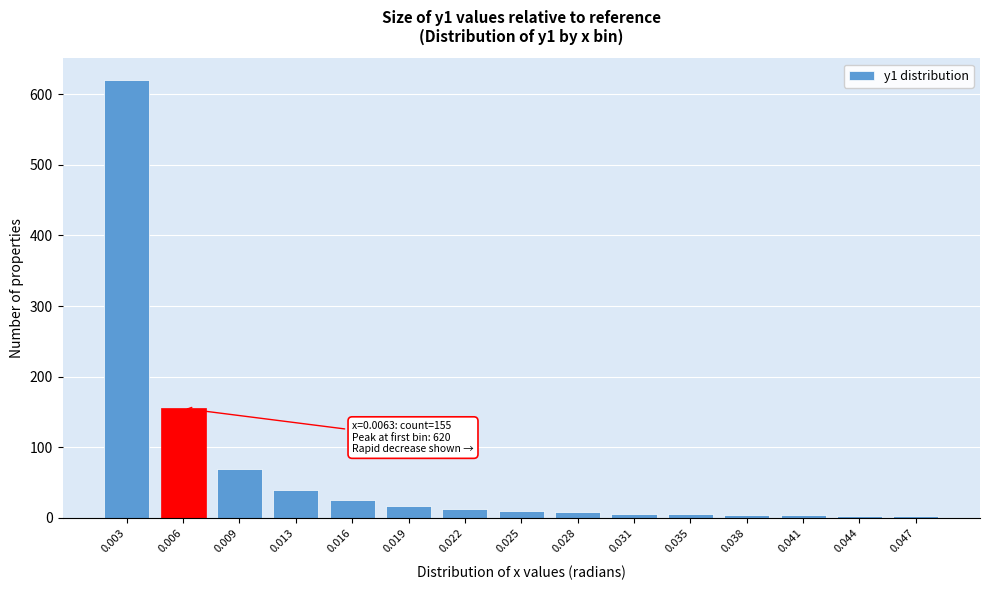

What is the maximum value shown in the chart?

620